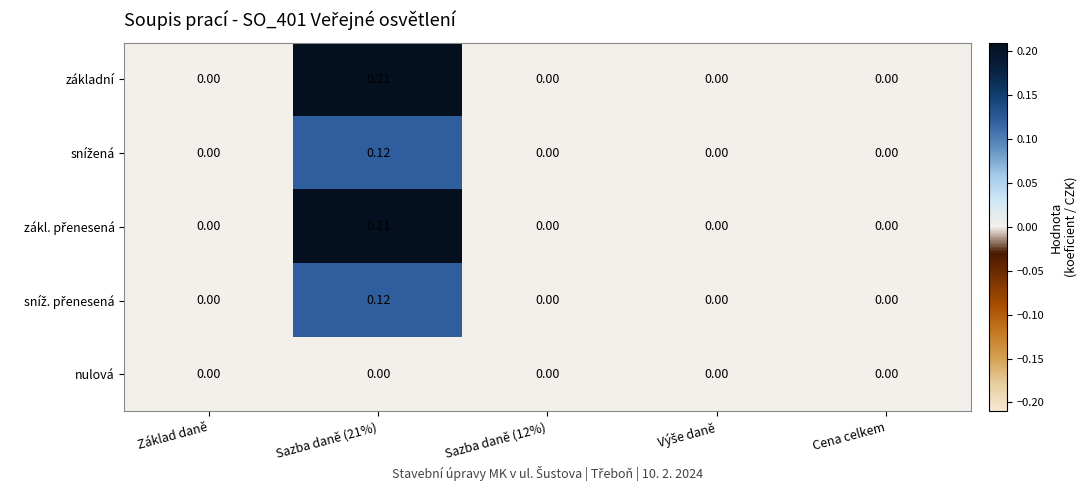

At which category is the sum across all series the highest?

Sazba daně (21%)